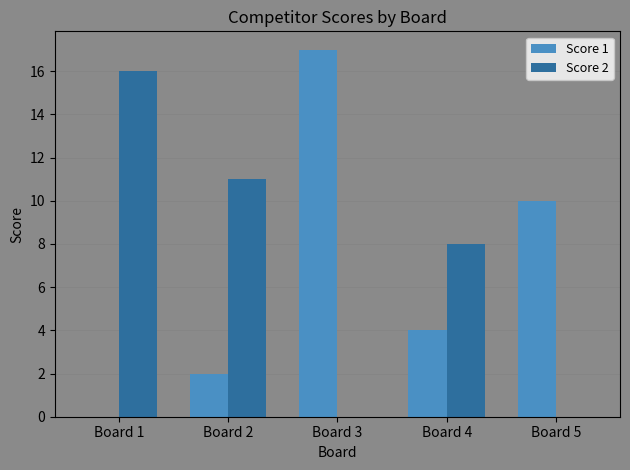

Reading left to right, extract all data points from this chart.

Score 1: Board 1=0	Board 2=2	Board 3=17	Board 4=4	Board 5=10
Score 2: Board 1=16	Board 2=11	Board 3=0	Board 4=8	Board 5=0